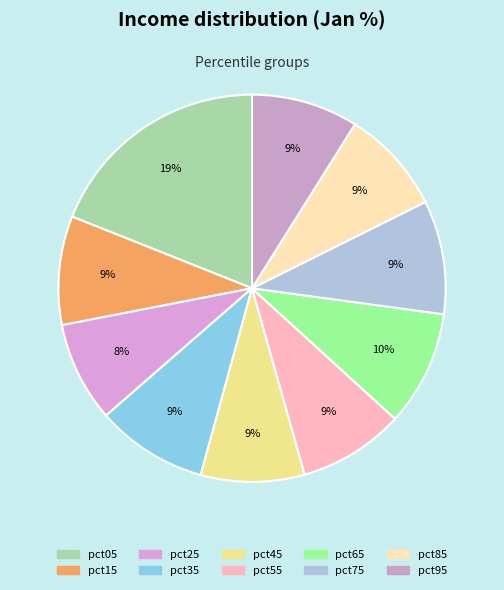

What is the total percentage of pct05 and pct15?

28.1%